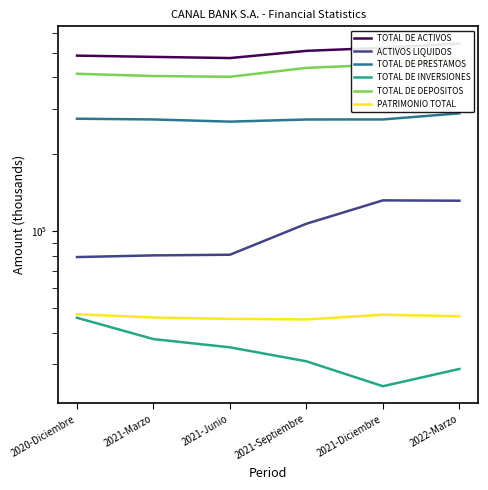

Is the value of TOTAL DE ACTIVOS at 2021-Diciembre greater than the value of TOTAL DE PRESTAMOS at 2021-Marzo?

Yes